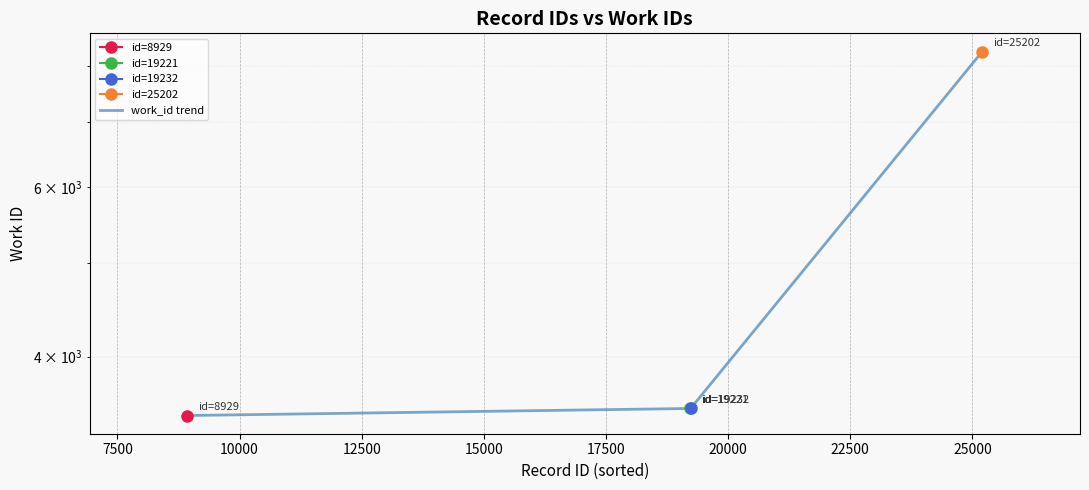

How many lines are shown in the chart?

1